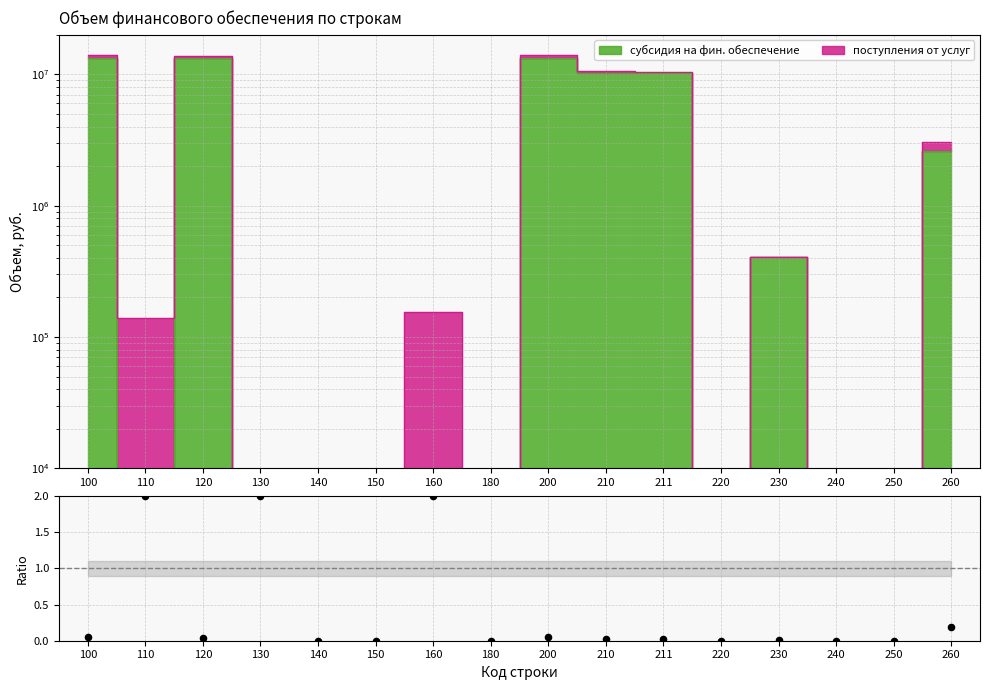

Which has a higher value, 211 or 100?

100